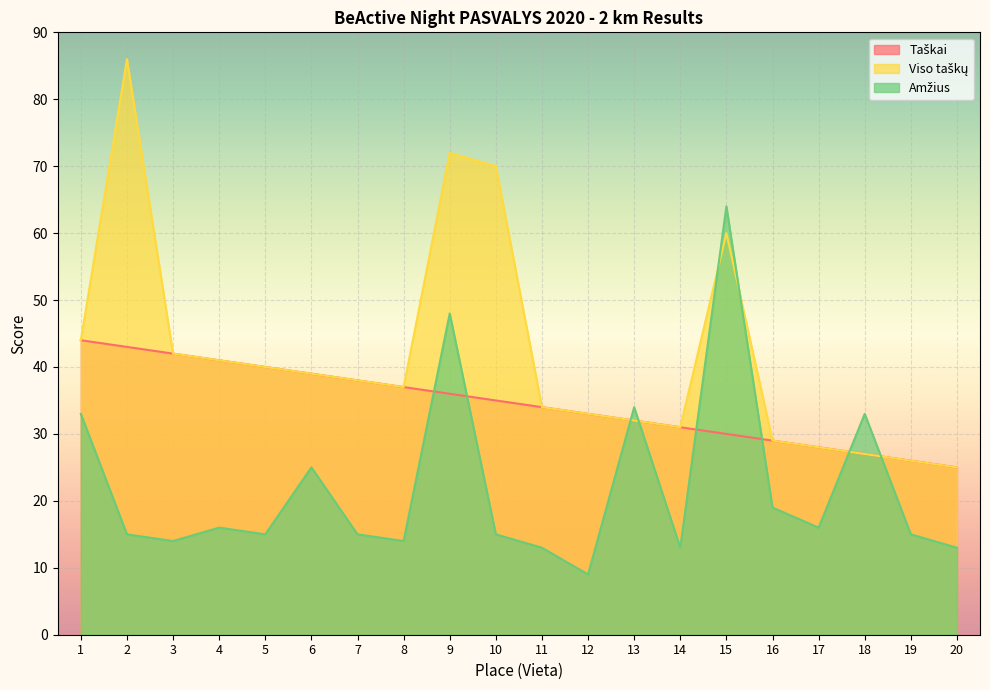

Reading right to left, list all the values displayed in this chart.

Taškai: 25	26	27	28	29	30	31	32	33	34	35	36	37	38	39	40	41	42	43	44
Viso taškų: 25	26	27	28	29	60	31	32	33	34	70	72	37	38	39	40	41	42	86	44
Amžius: 13	15	33	16	19	64	13	34	9	13	15	48	14	15	25	15	16	14	15	33